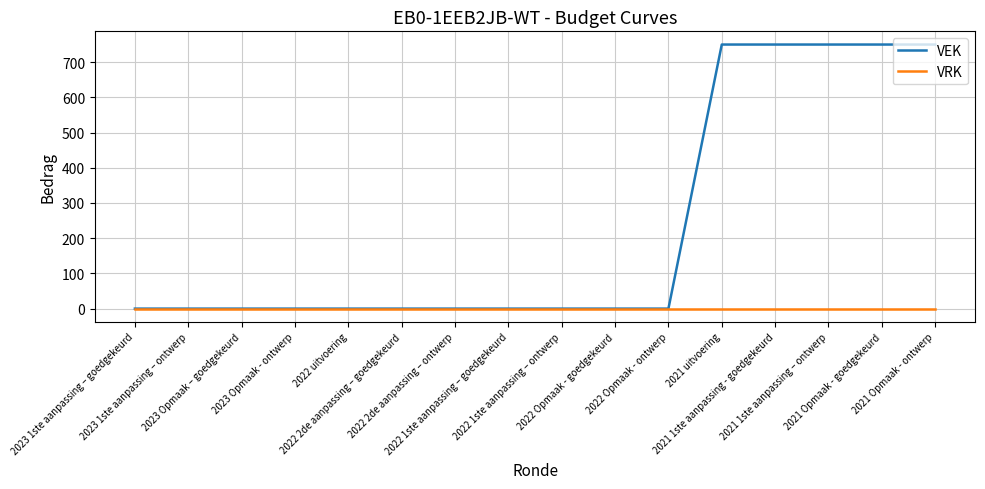

Which series has the widest spread of values?

VEK